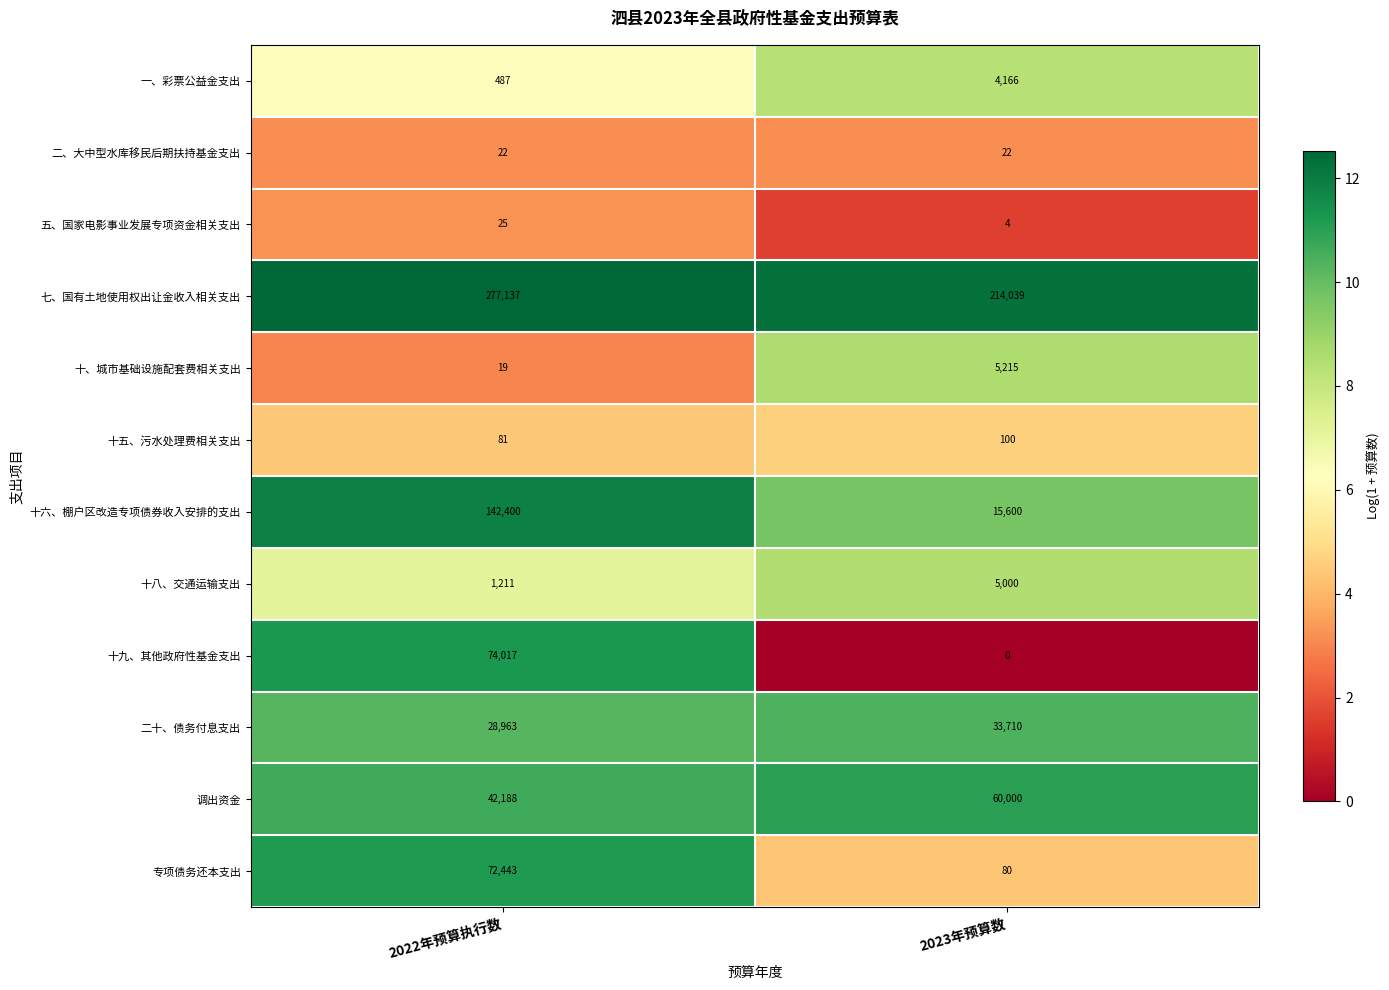

Is it true that 二、大中型水库移民后期扶持基金支出 equals 22 at 2023年预算数?

True